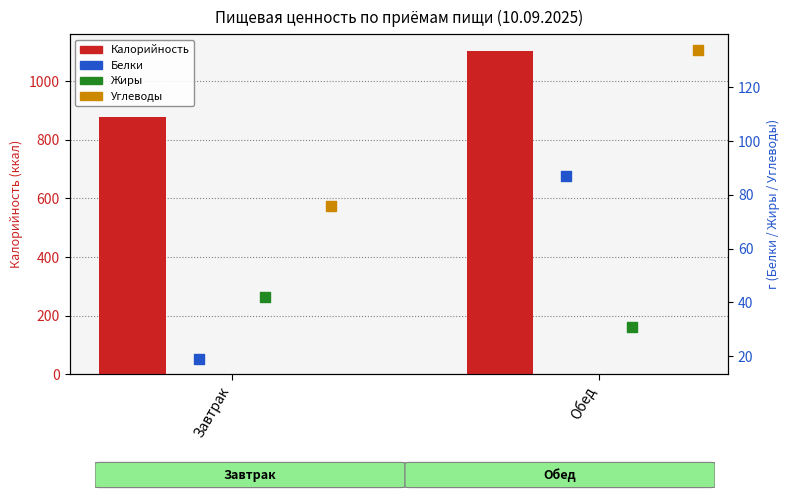

Which series contains the lowest Y value?

Белки